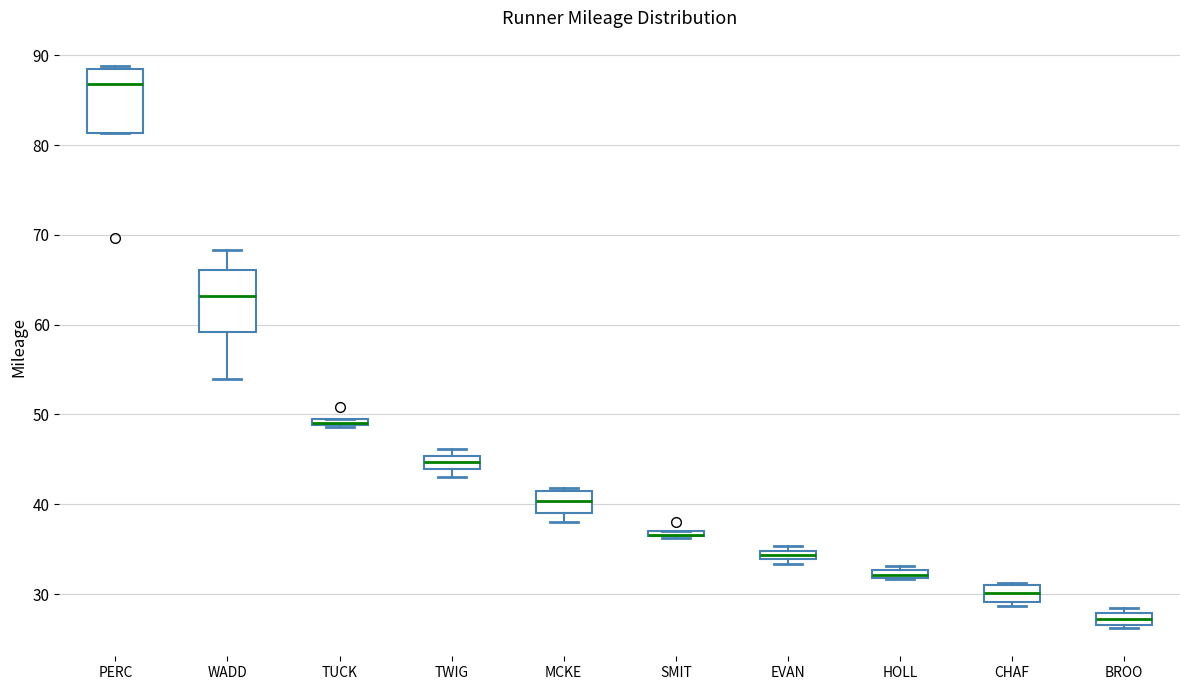

Where does the lower whisker of the box for WADD end on the y-axis? The values are not printed on the chart, so give them approximately, as read against the axis.

54